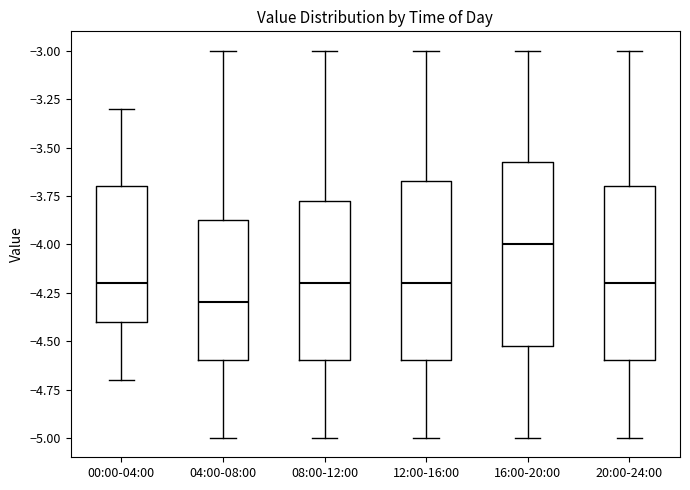

Reading left to right, read every box against the y-axis: the position of its median line, the range the box covers, and the ends of its whiskers. The values are not printed on the chart, so give them approximately, as read against the axis.

00:00-04:00: median -4.20, box -4.40 to -3.70, whiskers -4.70 to -3.30
04:00-08:00: median -4.30, box -4.60 to -3.85, whiskers -5.00 to -3.00
08:00-12:00: median -4.20, box -4.60 to -3.75, whiskers -5.00 to -3.00
12:00-16:00: median -4.20, box -4.60 to -3.65, whiskers -5.00 to -3.00
16:00-20:00: median -4.00, box -4.50 to -3.55, whiskers -5.00 to -3.00
20:00-24:00: median -4.20, box -4.60 to -3.70, whiskers -5.00 to -3.00